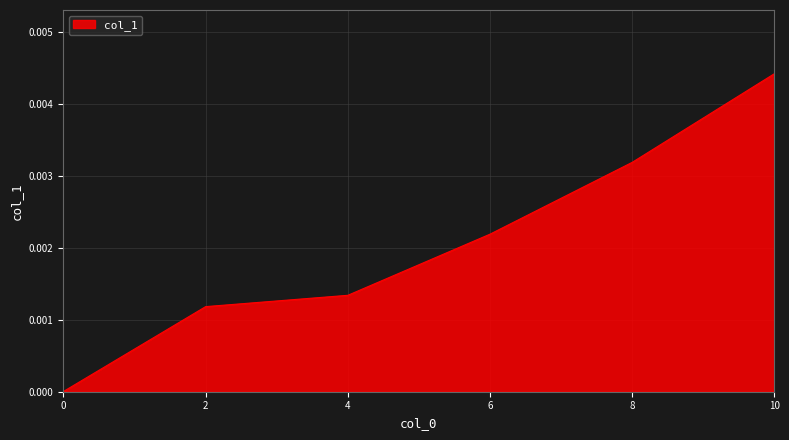

True or false: there are more than 2 points higher than both neighbors.

False